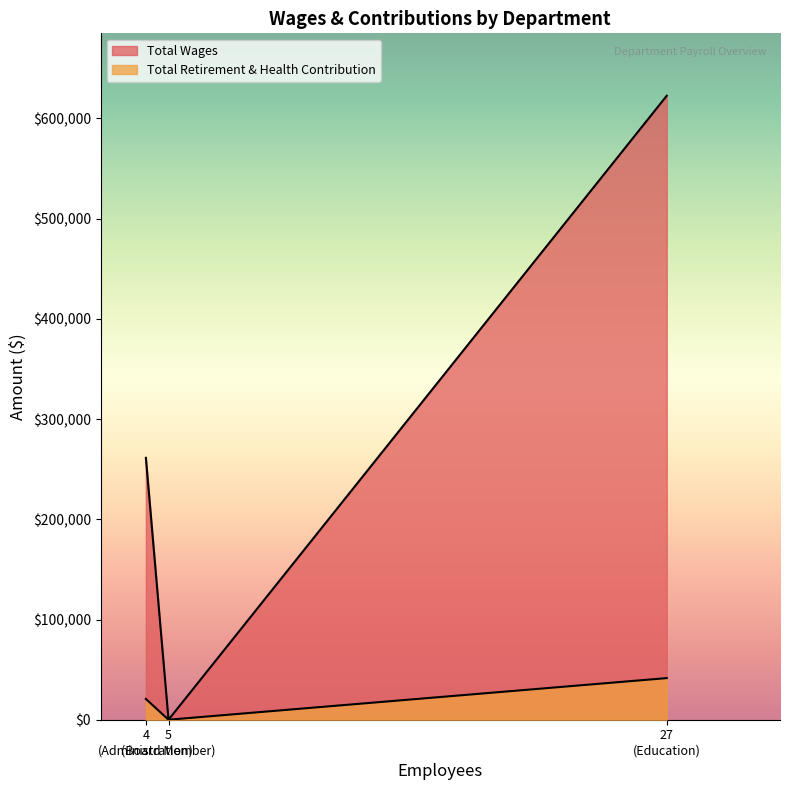

Is it true that Total Retirement & Health Contribution equals 41524 at Education?

True